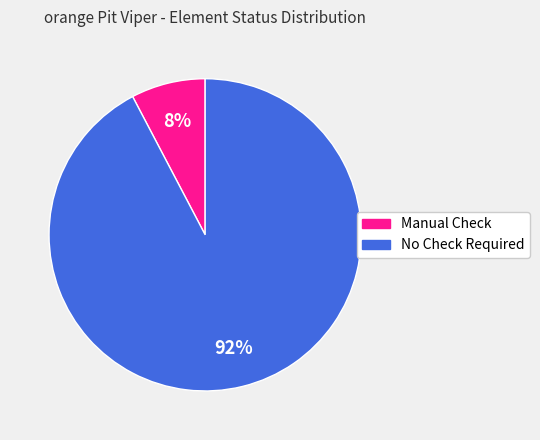

To the nearest percent, what is the average slice percentage?

50%